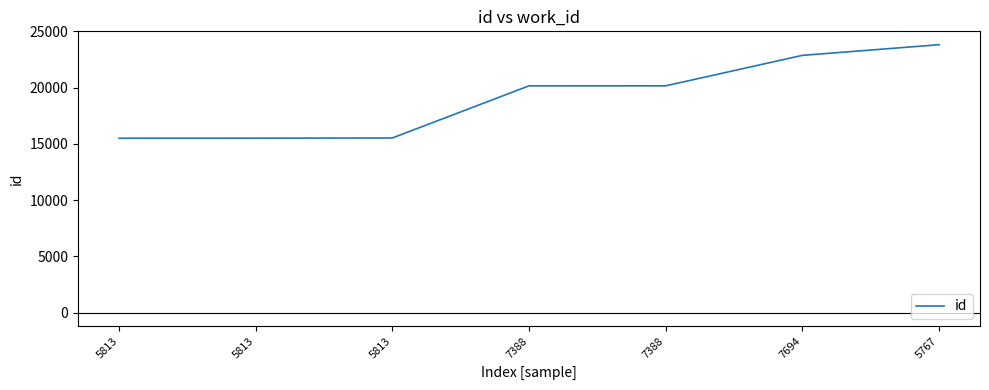

At which label does the data first exceed 20164?

7388